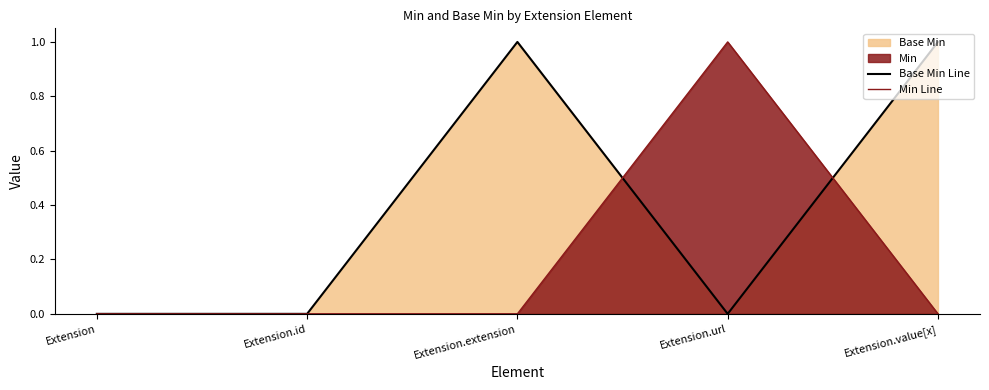

Which series has the largest total across all categories?

Base Min Line